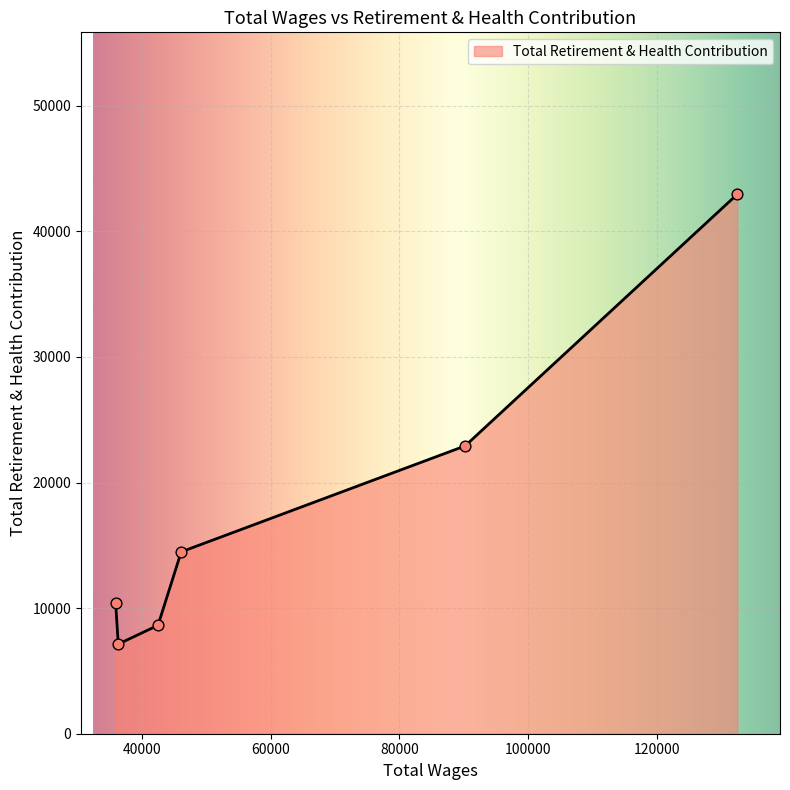

What is the average value?

17752